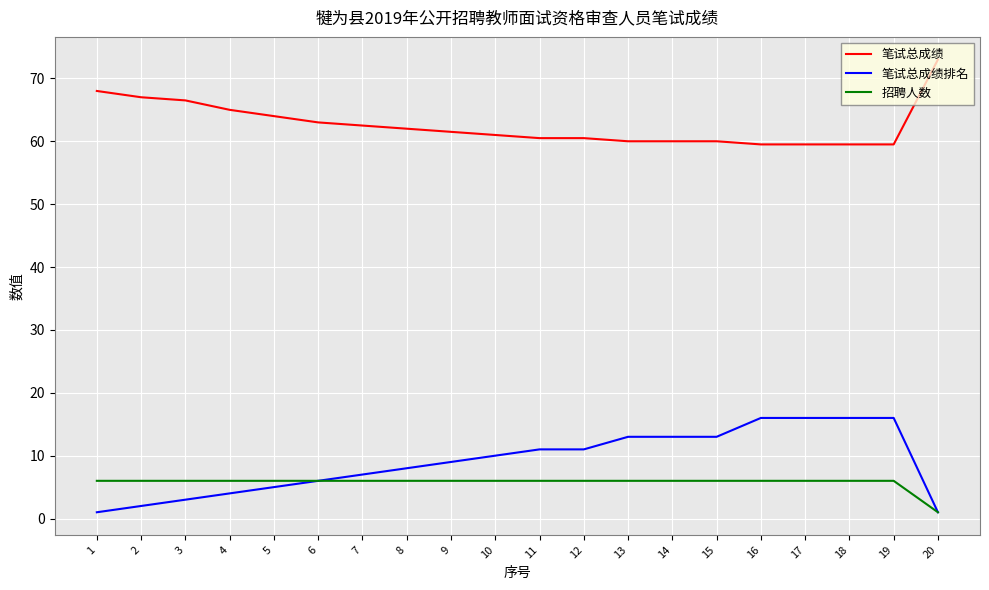

True or false: 招聘人数 and 笔试总成绩 cross at least once.

False